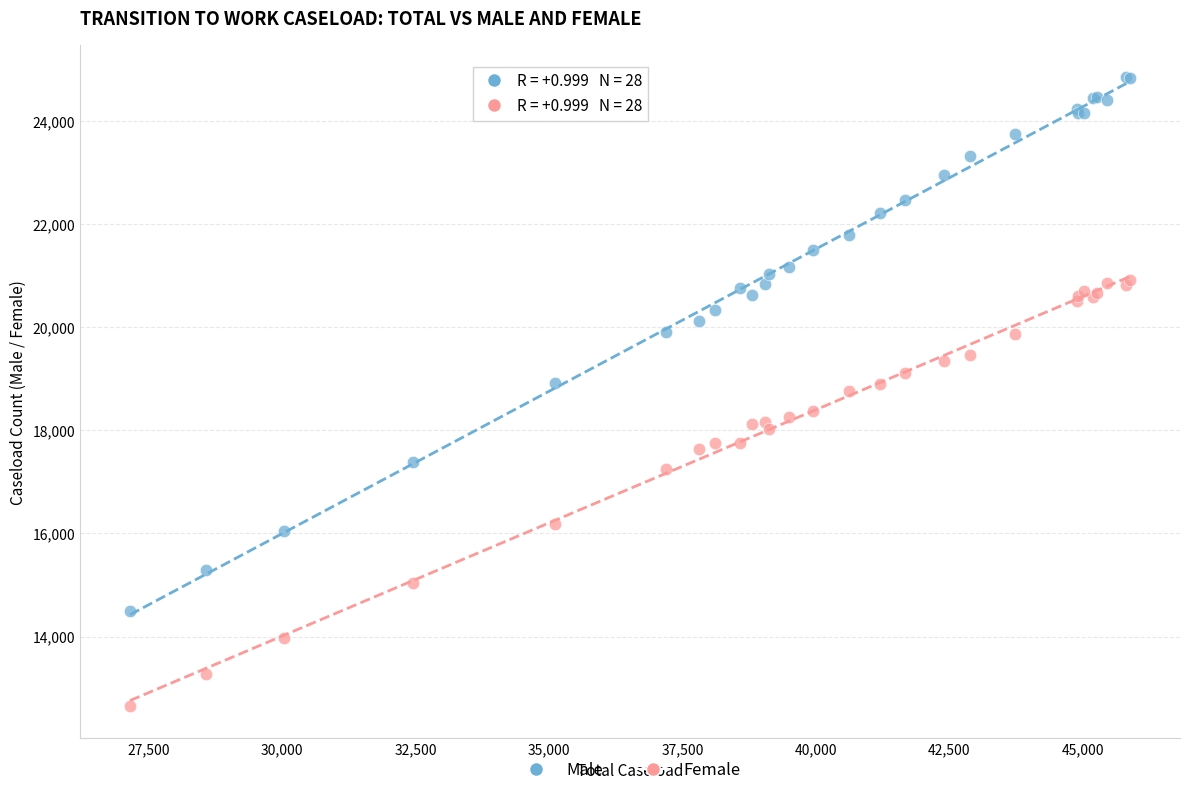

Which series contains the highest Y value?

Male